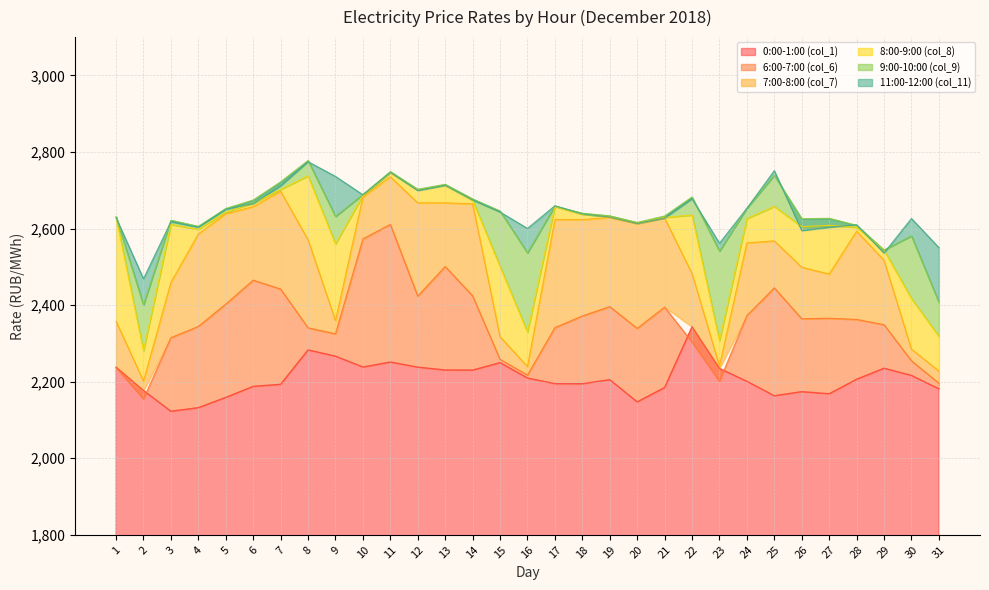

True or false: col_1 has more than 0 interior local peaks.

True